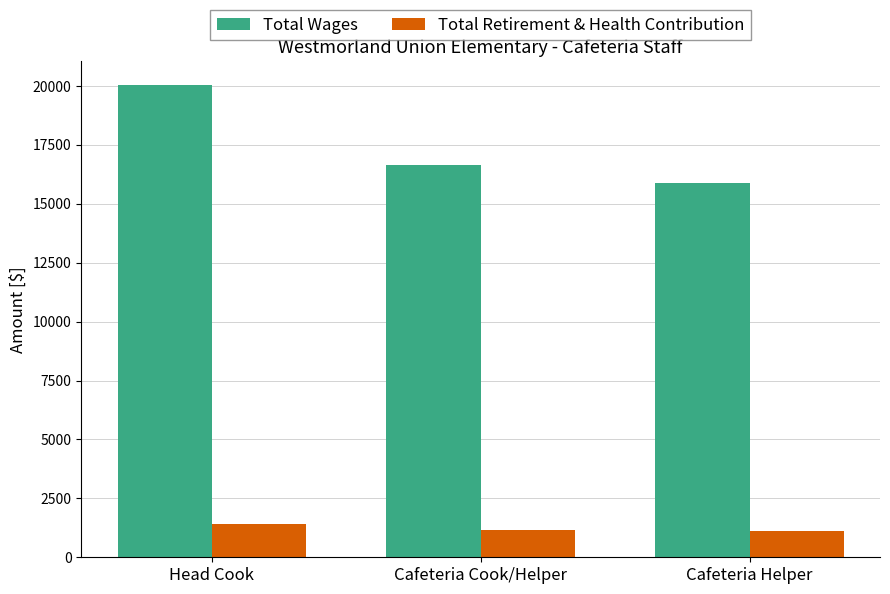

At Cafeteria Cook/Helper, list the series in order from largest to smallest.

Total Wages, Total Retirement & Health Contribution